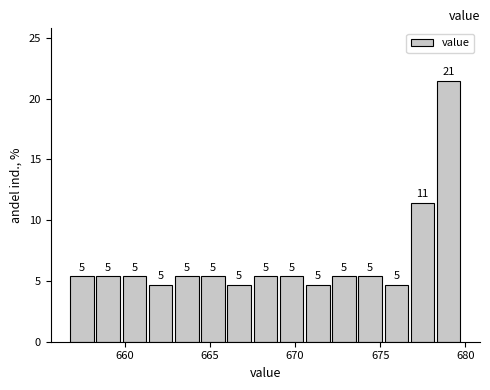

Read against the x-axis, roughly where is the centre of the tallest bar?

679.0